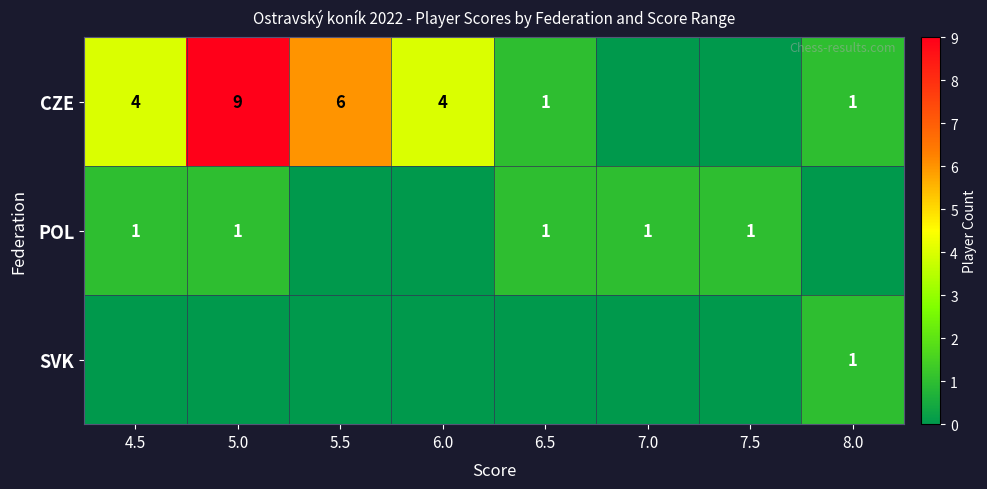

The POL series shows 2 at 6.5. True or false?

False